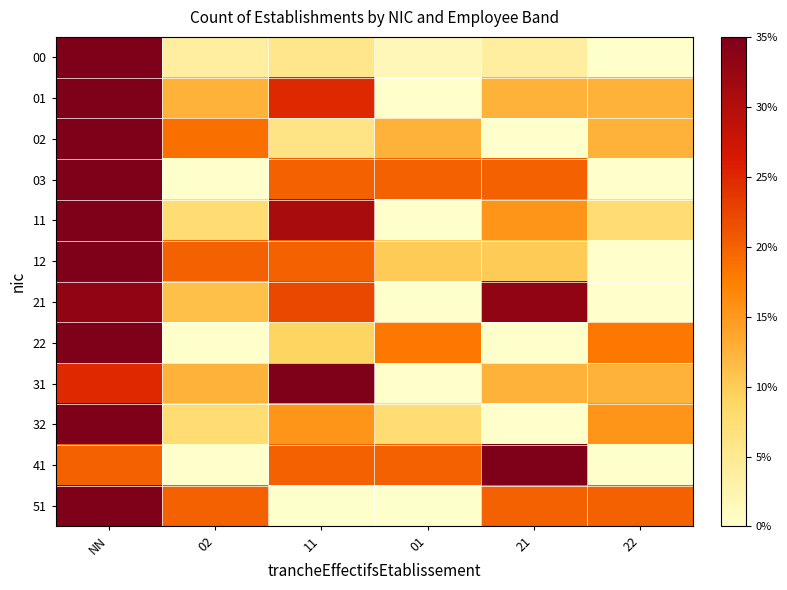

How many categories are shown in the chart?

6